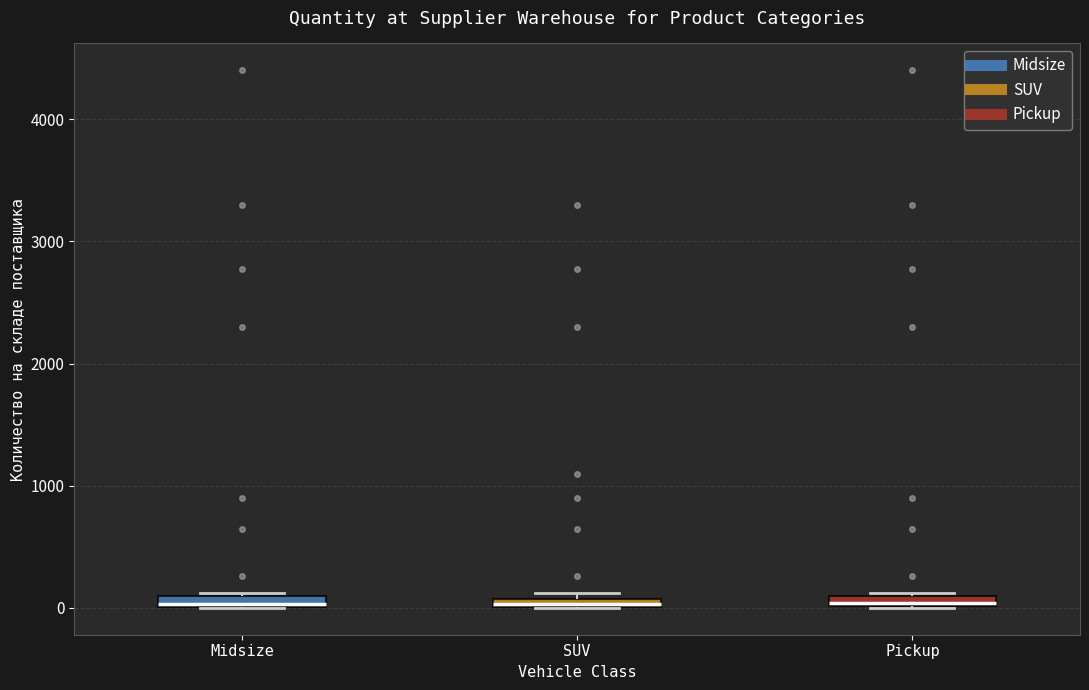

Where is the lower edge of the box for Midsize on the y-axis? The values are not printed on the chart, so give them approximately, as read against the axis.

0